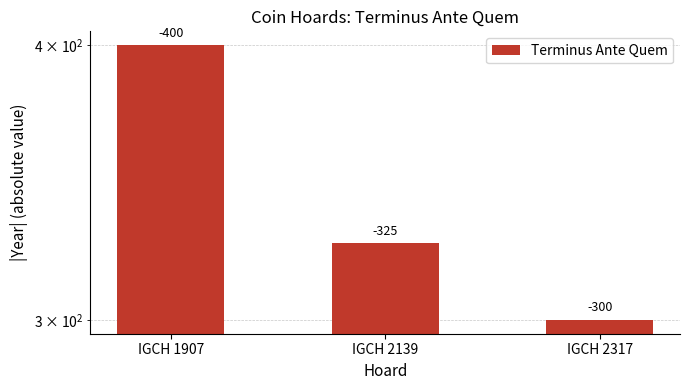

Is it true that the value at IGCH 2139 is 325?

True